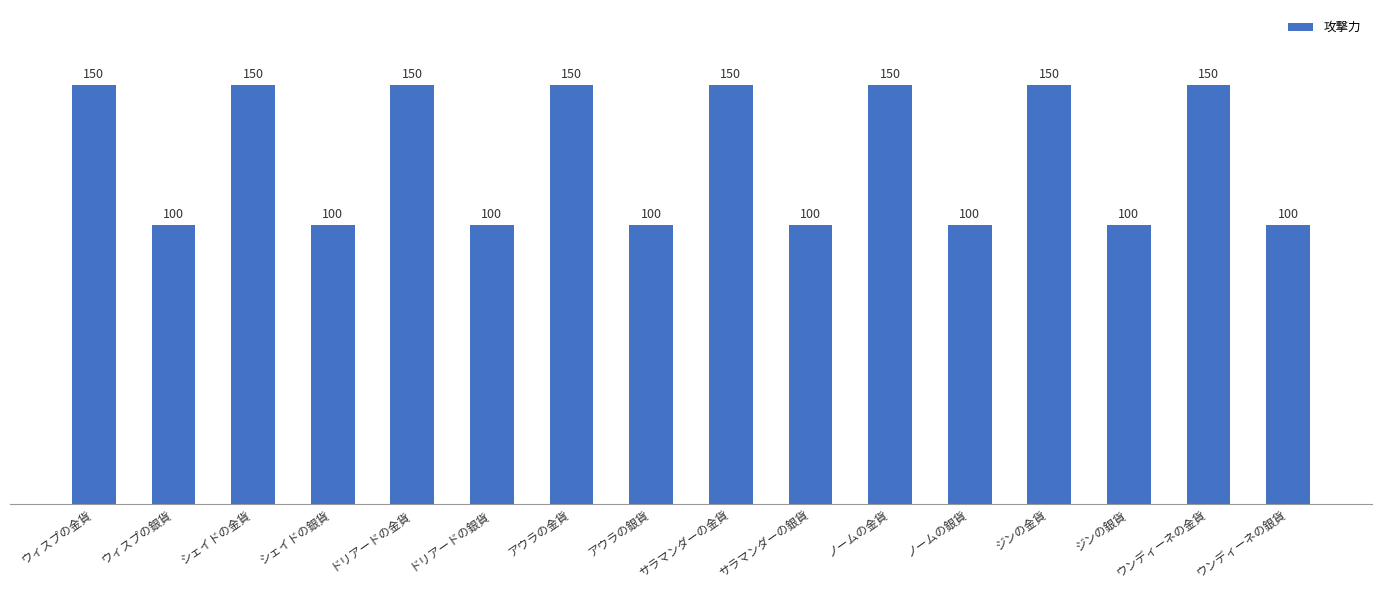

The value at ドリアードの金貨 is 150. True or false?

True